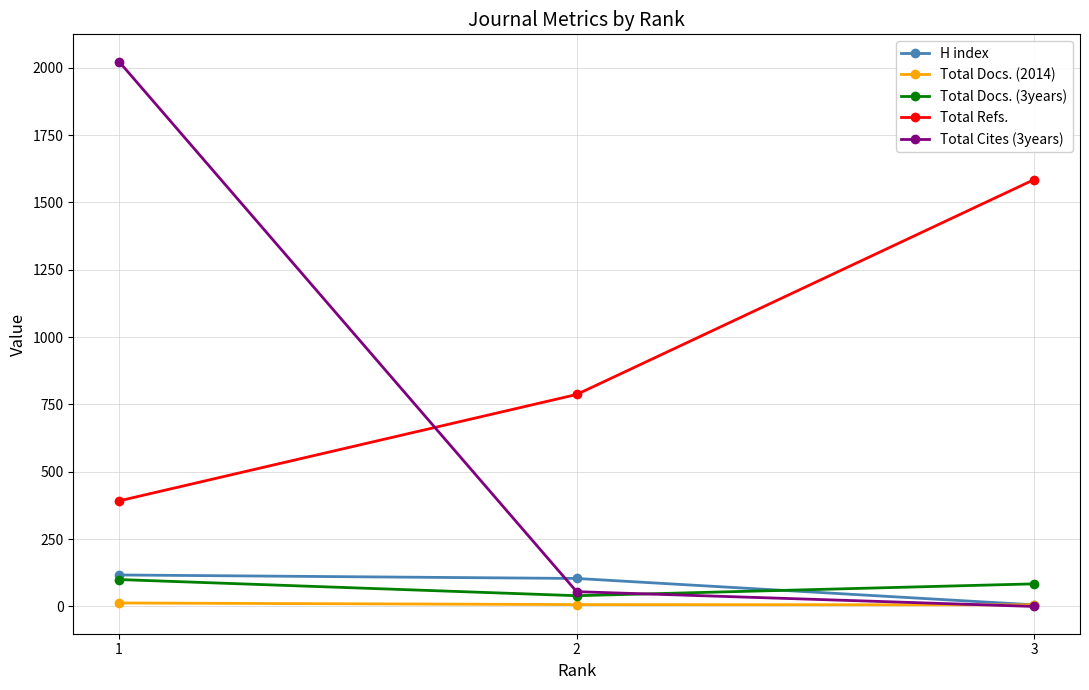

What is the highest value of the H index series?

117